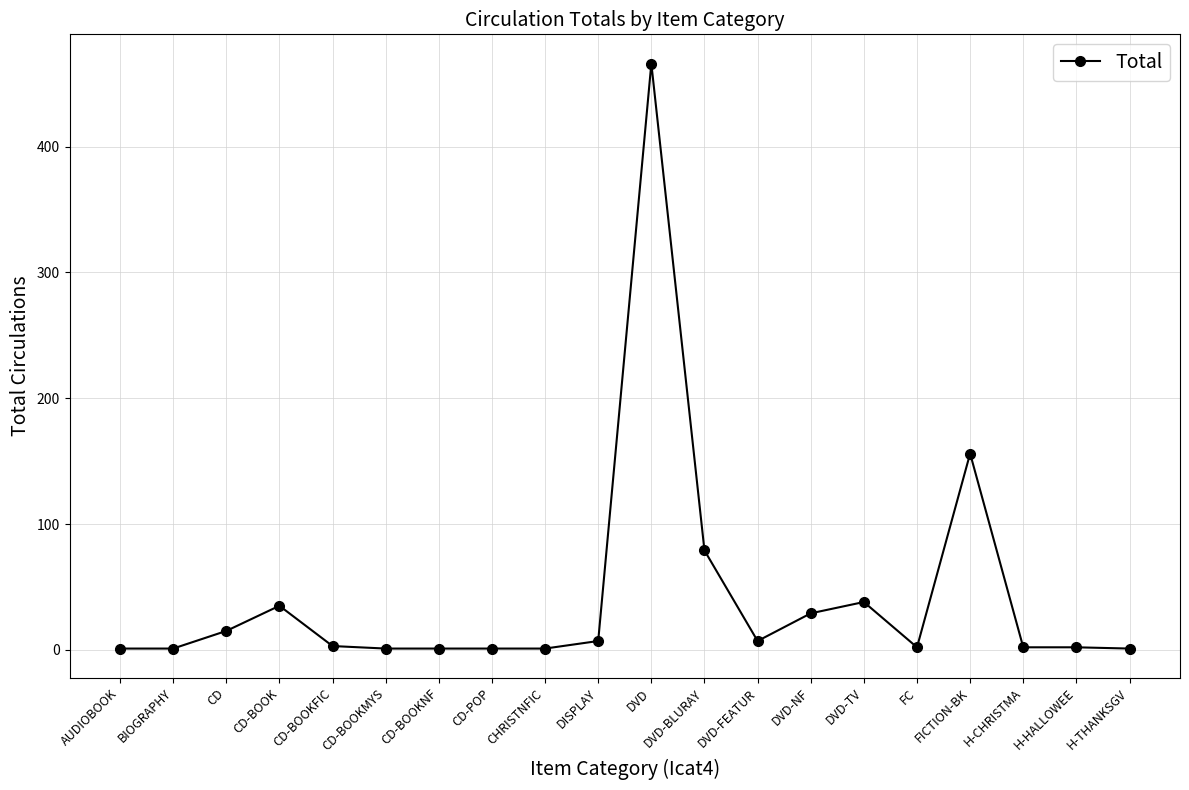

What is the value of the 15th point from the left?

38